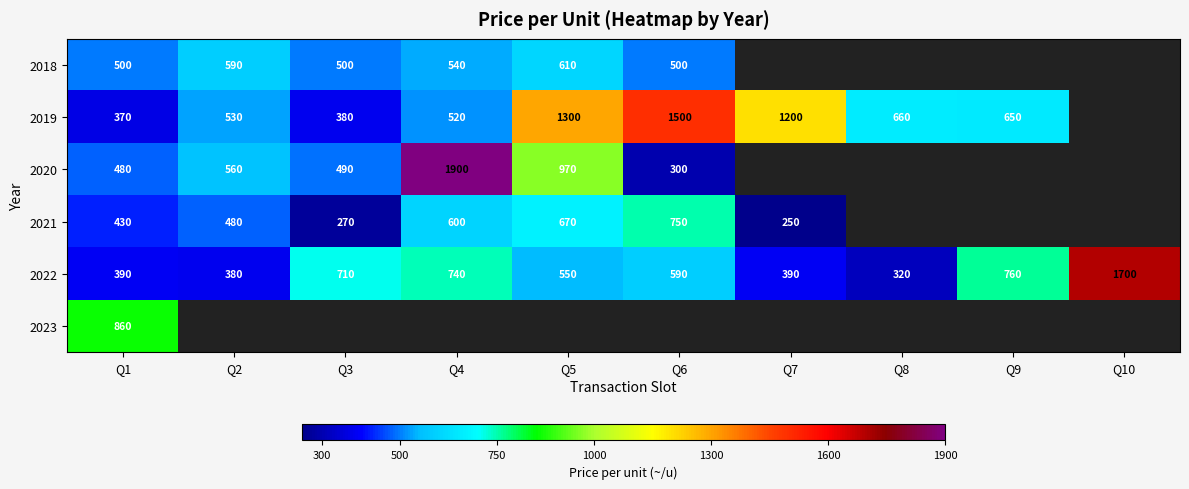

What is the lowest value of the 2022 series?

320